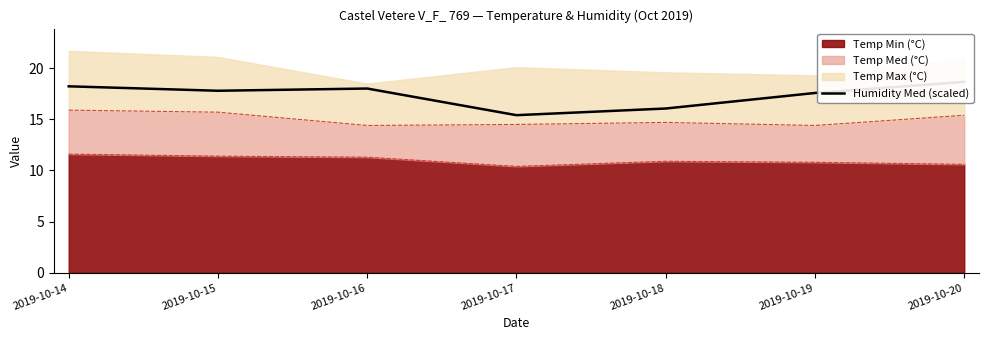

The value of Temp Min (°C) at 2019-10-18 is 10.9. True or false?

True